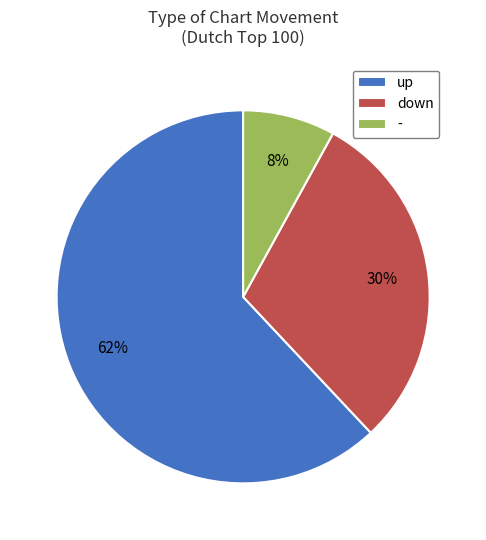

True or false: down accounts for 30% of the total.

True